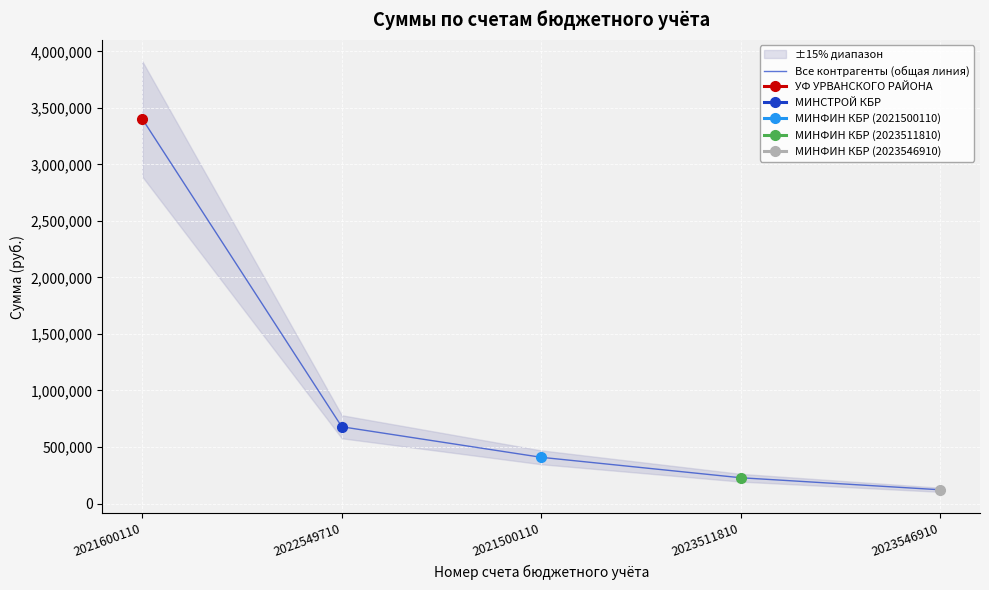

List the labels in order of value, smallest first.

2023546910, 2023511810, 2021500110, 2022549710, 2021600110